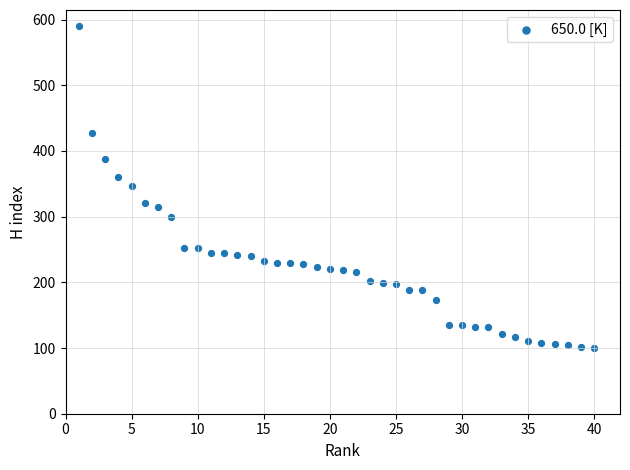

What is the range of Y values (max minus min)?

490